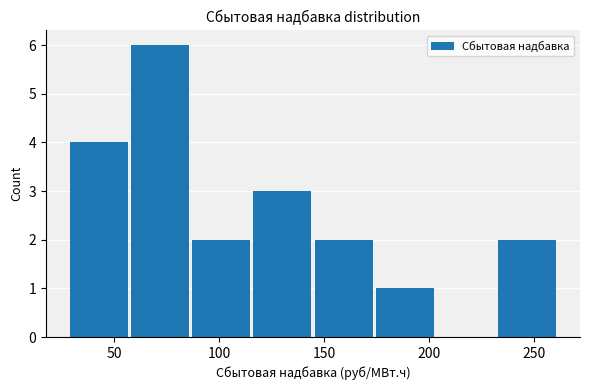

Over which range of the x-axis is the bar tallest?

60 to 85